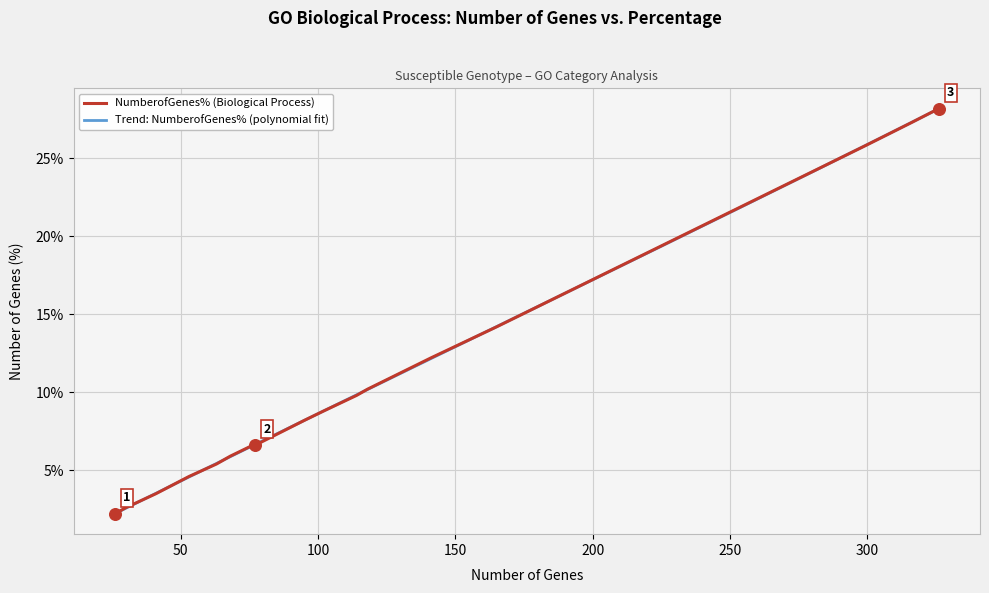

What is the maximum value for Trend: NumberofGenes% (polynomial fit)?

28.2